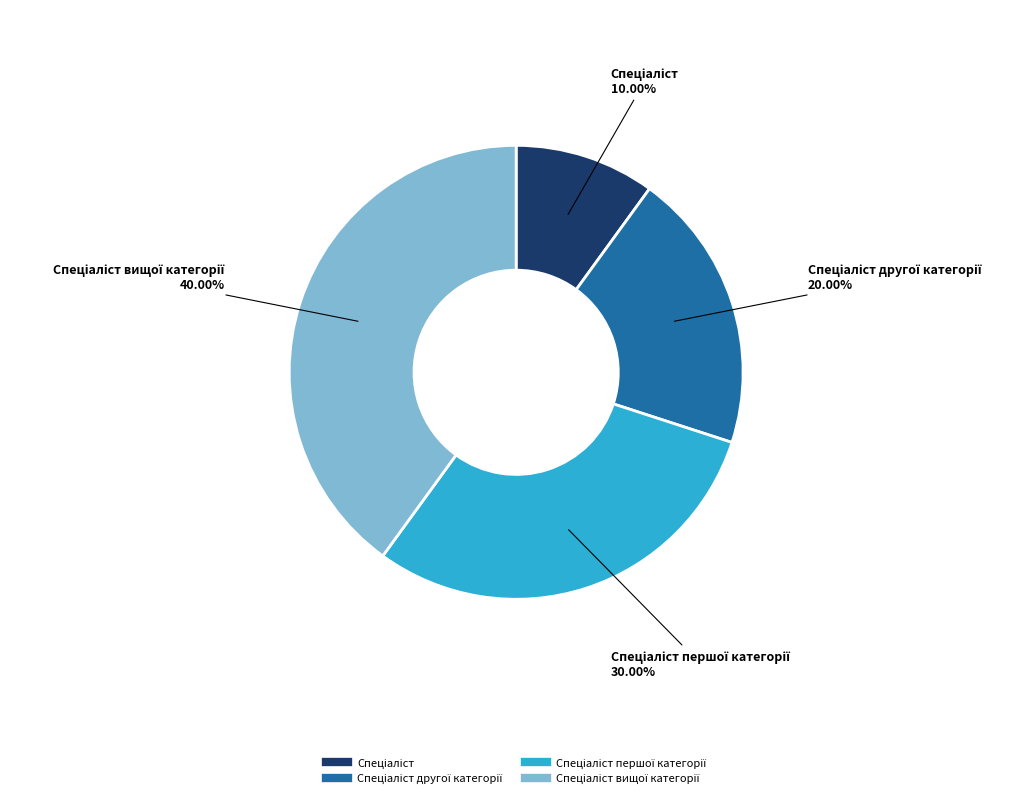

Is there any slice that represents more than half of the pie?

No